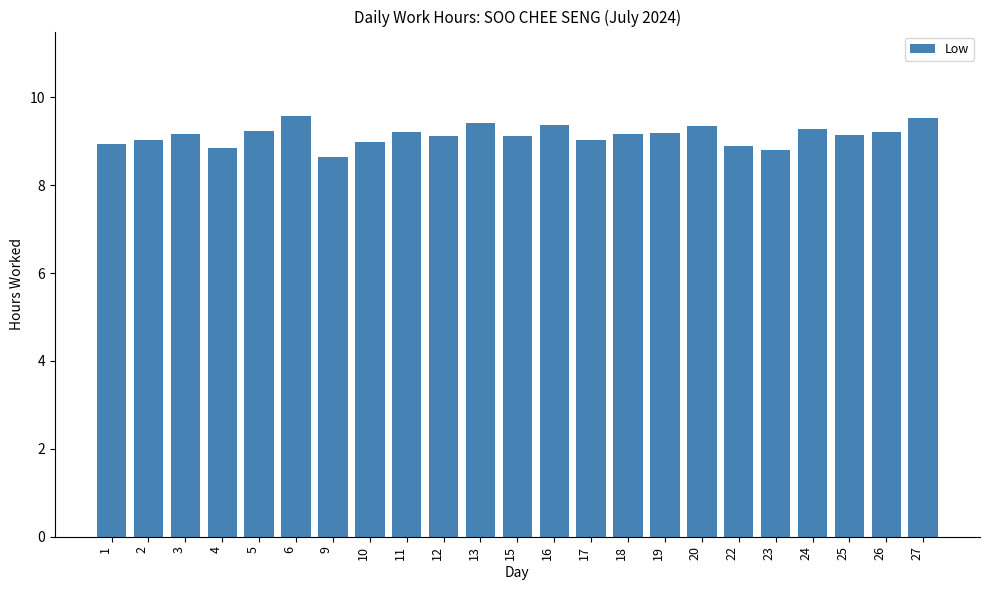

What is the sum of the values at 15 and 19?

18.3